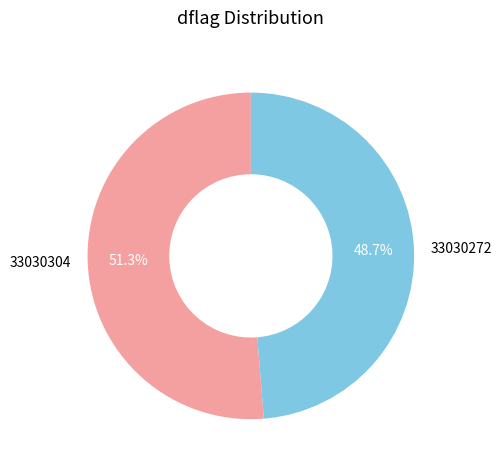

Rank the categories by value from lowest to highest.

33030272, 33030304